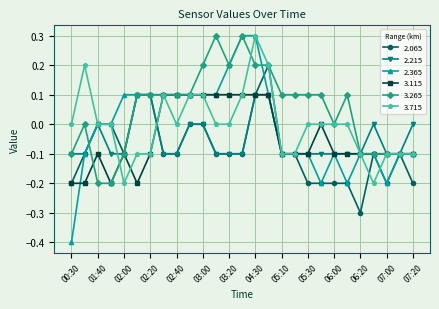

What is the maximum value shown in the chart?

0.3